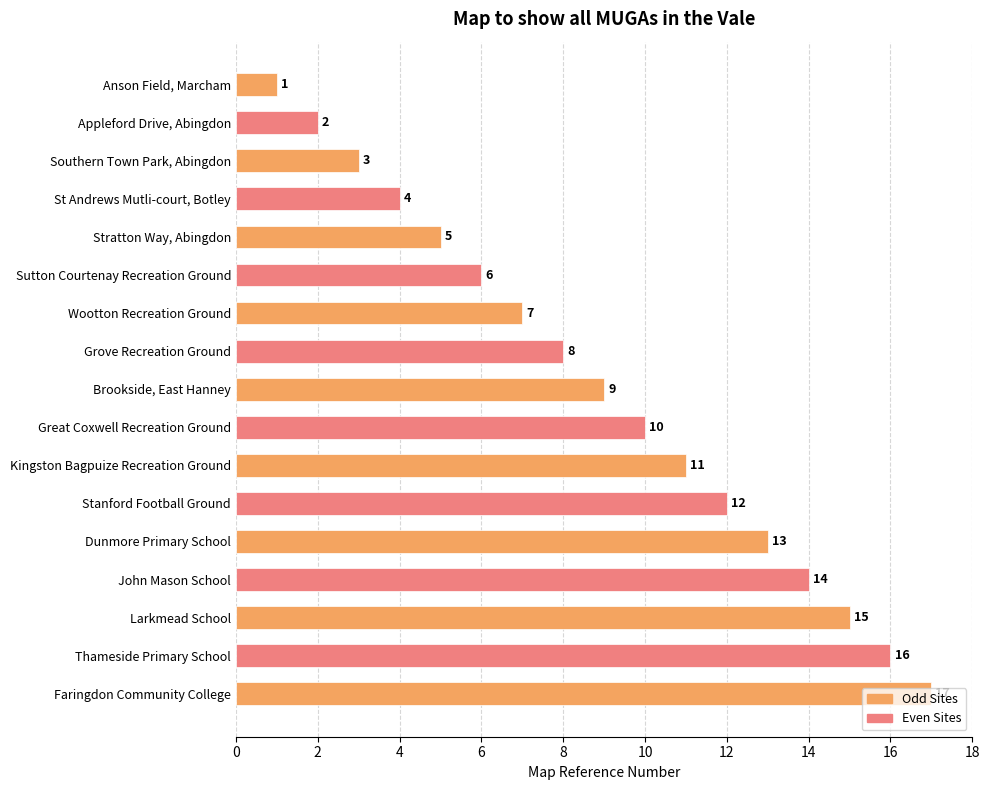

Rank the categories by value from highest to lowest.

Faringdon Community College, Thameside Primary School, Larkmead School, John Mason School, Dunmore Primary School, Stanford Football Ground, Kingston Bagpuize Recreation Ground, Great Coxwell Recreation Ground, Brookside, East Hanney, Grove Recreation Ground, Wootton Recreation Ground, Sutton Courtenay Recreation Ground, Stratton Way, Abingdon, St Andrews Mutli-court, Botley, Southern Town Park, Abingdon, Appleford Drive, Abingdon, Anson Field, Marcham